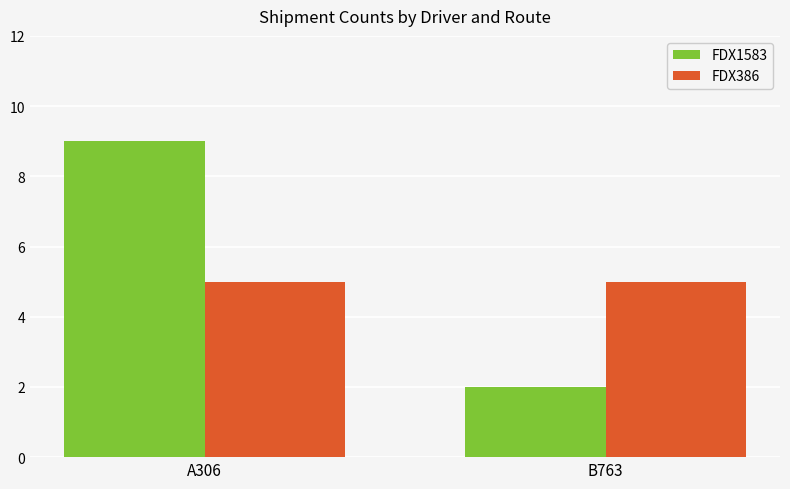

Which series has the largest total across all categories?

FDX1583